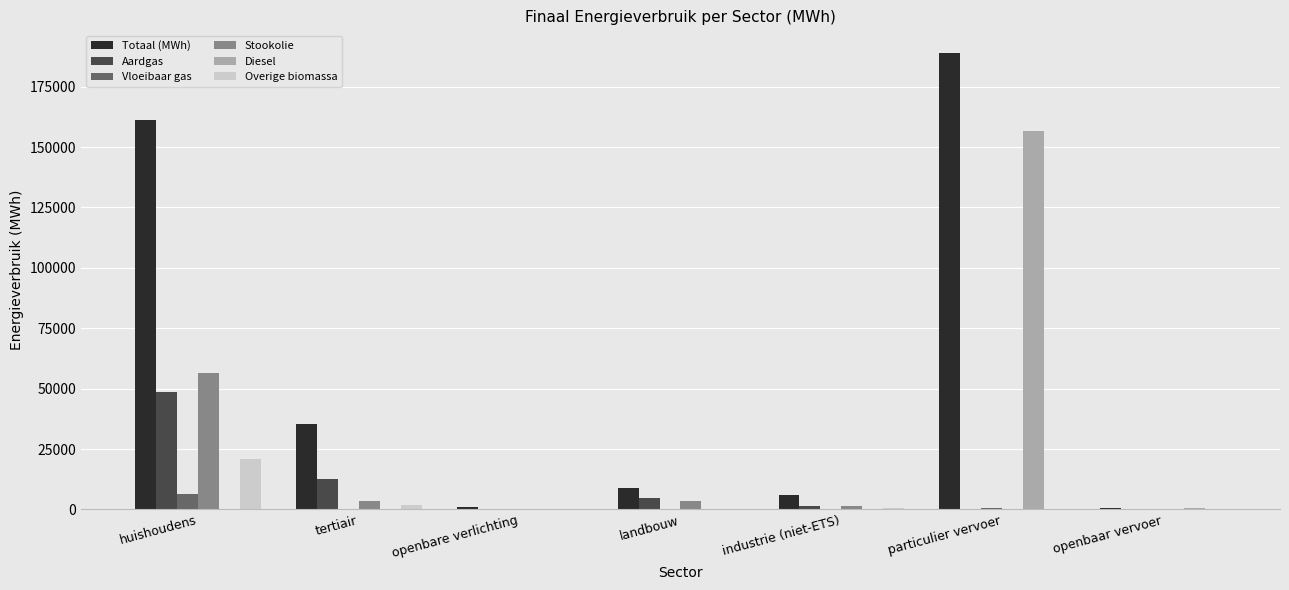

Between huishoudens and openbaar vervoer, which series saw the biggest shift?

Totaal (MWh)